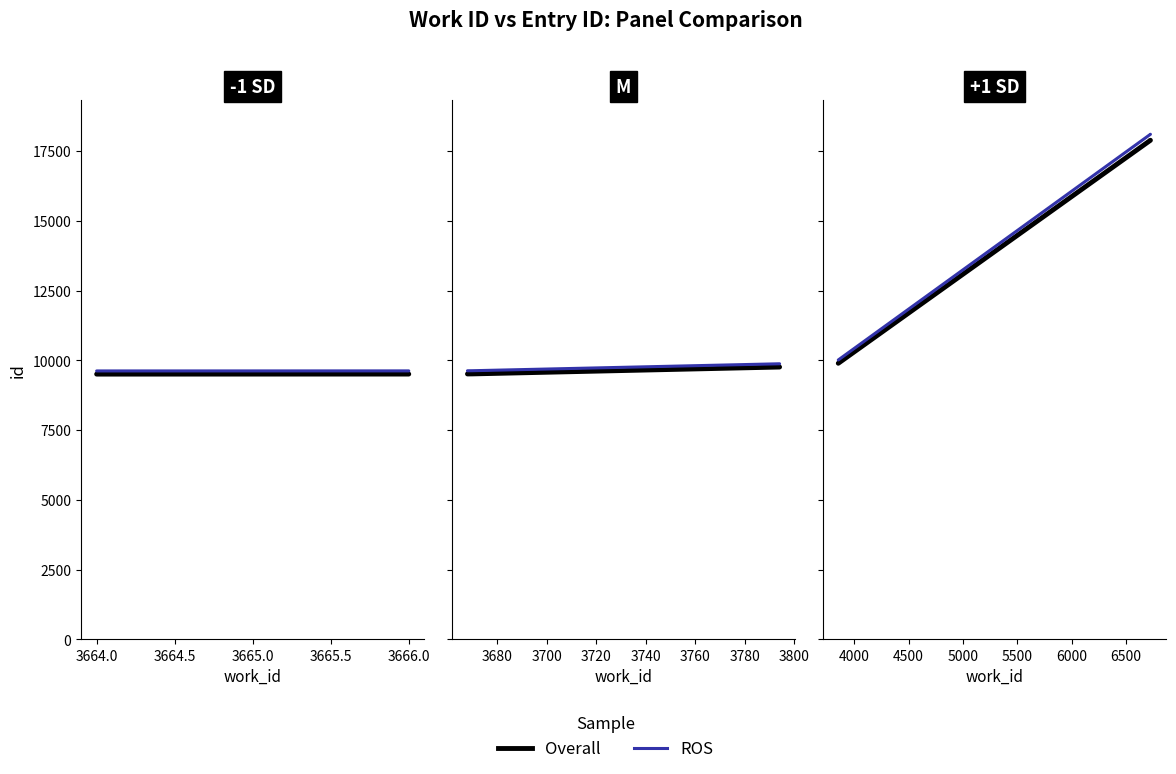

Which series has the largest total across all categories?

ROS